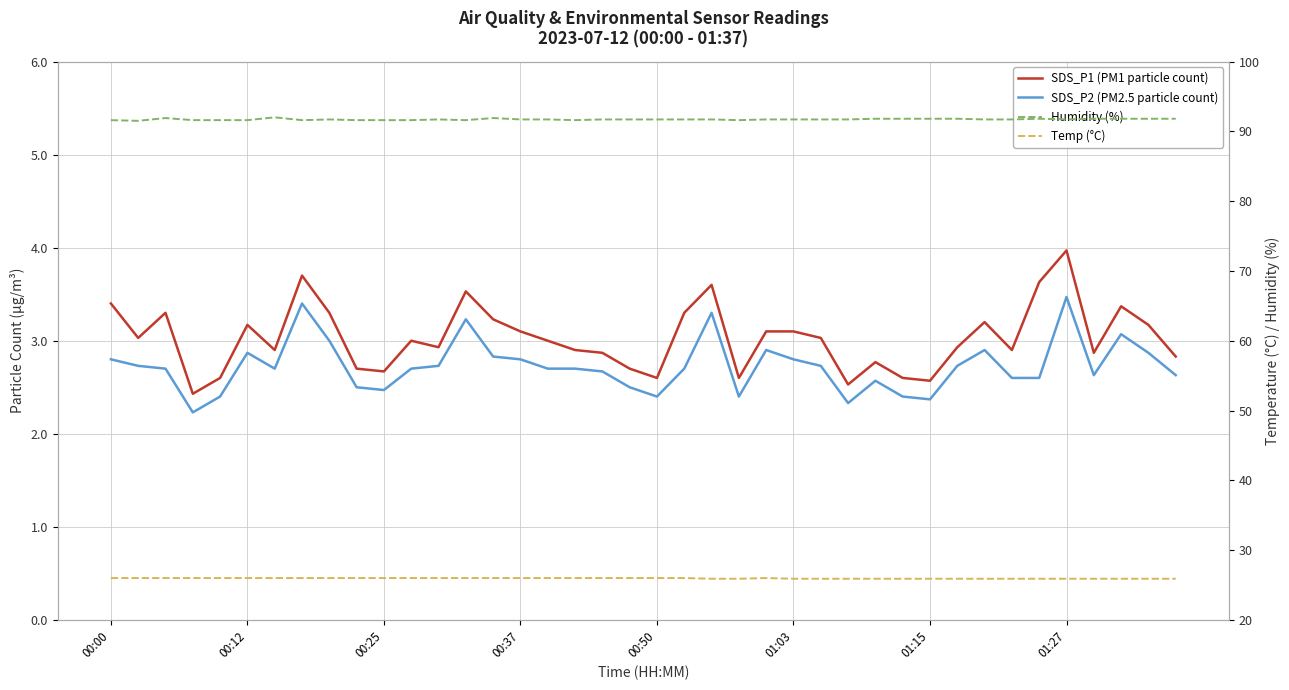

Does the chart have visible grid lines?

Yes